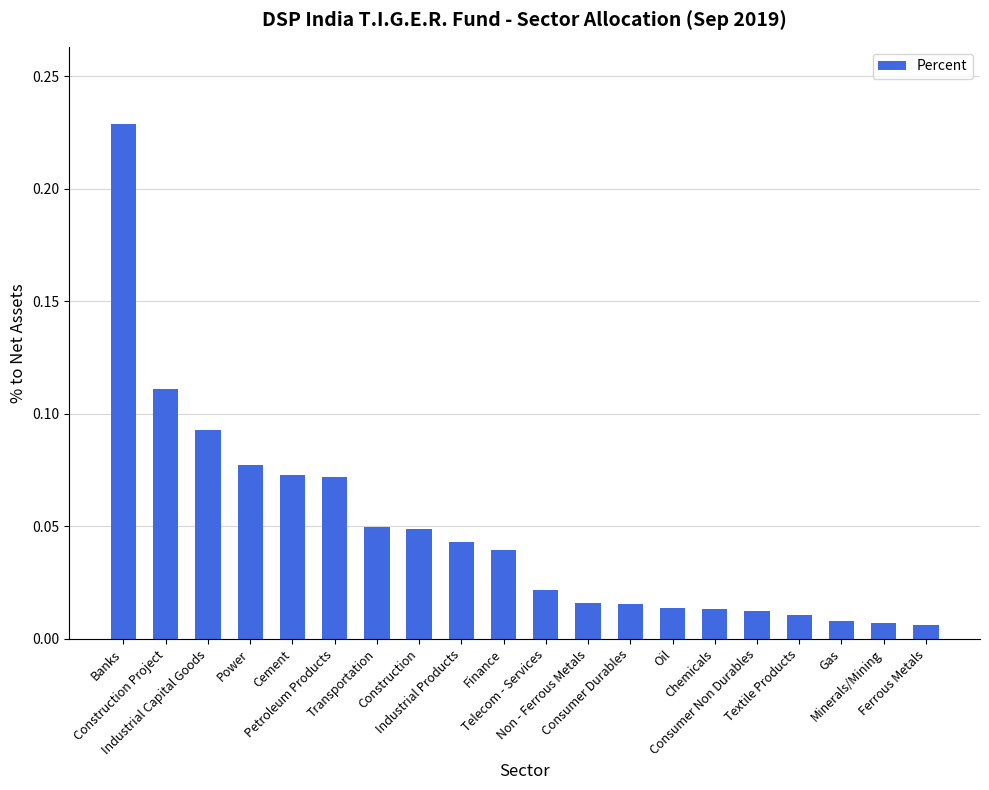

Between Banks and Construction Project, which is larger?

Banks